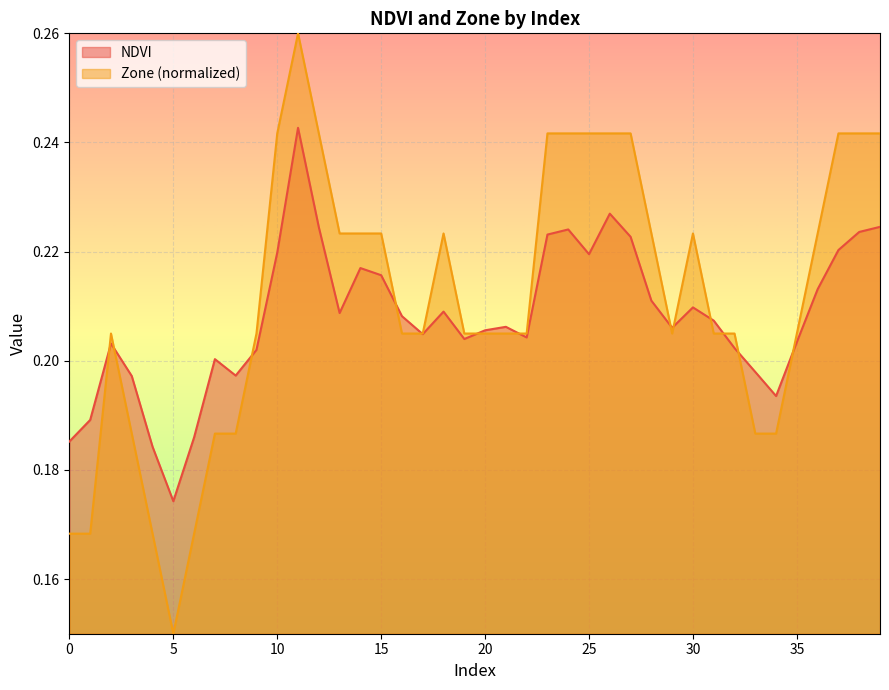

Which category has the lowest value in the NDVI series?

5